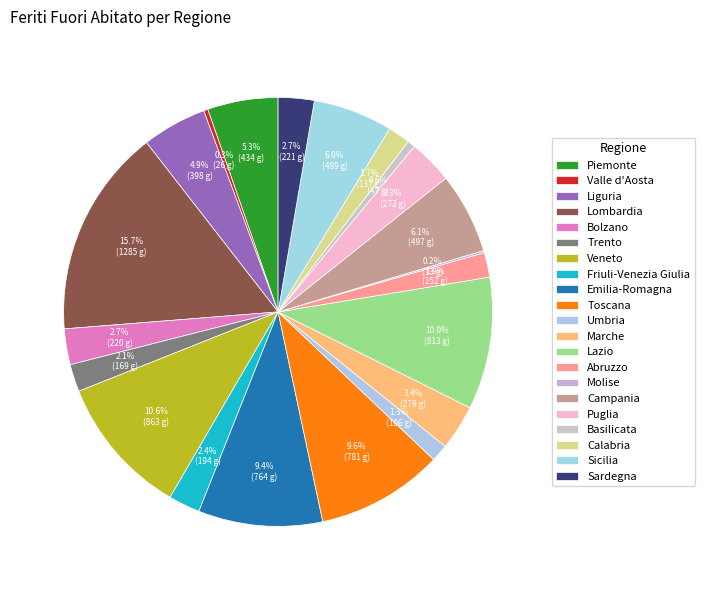

What is the change in value from Umbria to Calabria?

+31